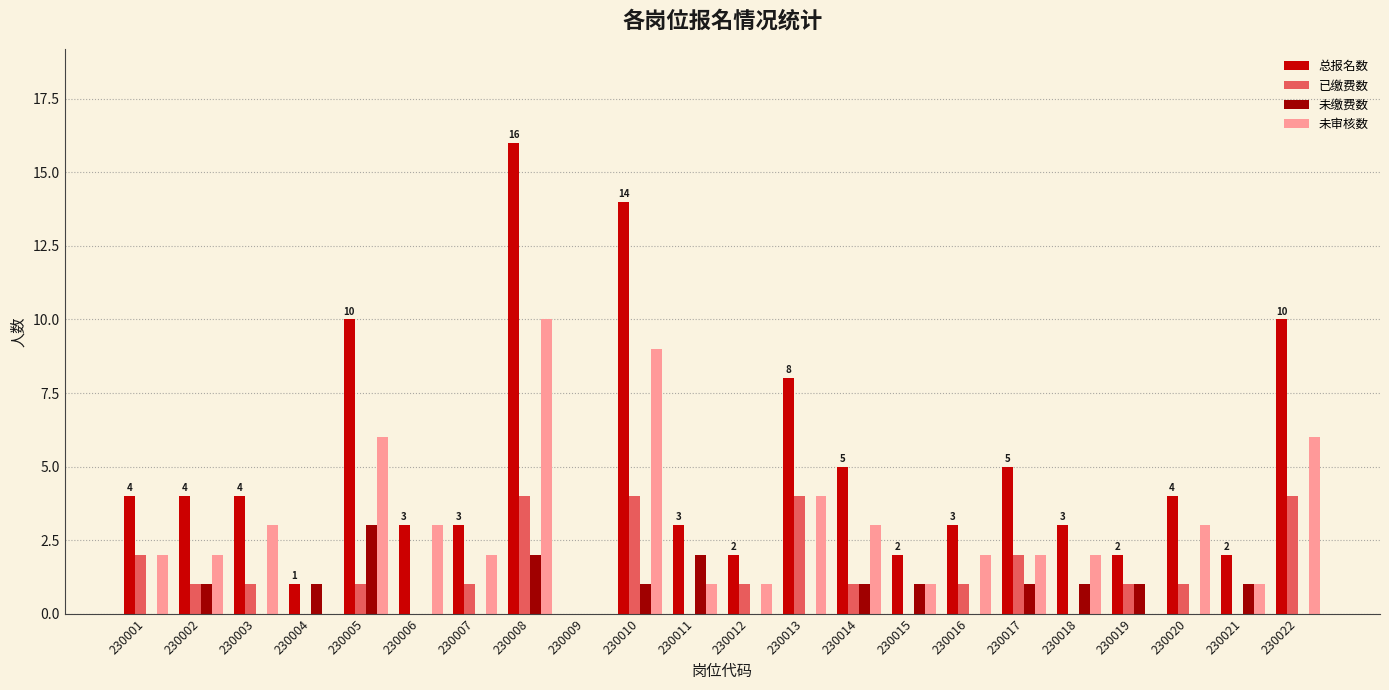

Which series has the largest total across all categories?

总报名数